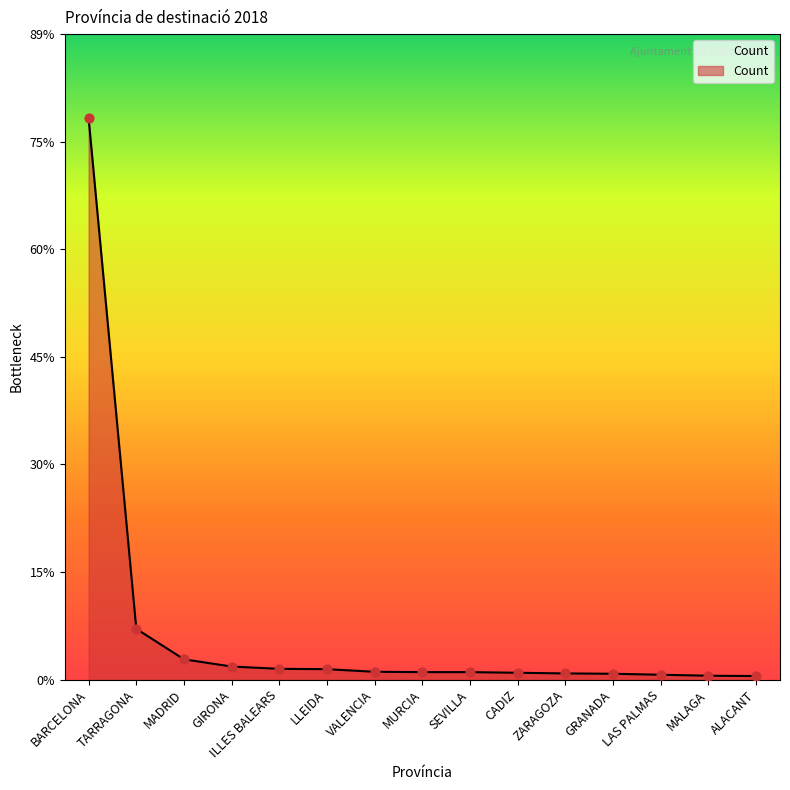

Between ILLES BALEARS and LLEIDA, which is larger?

ILLES BALEARS